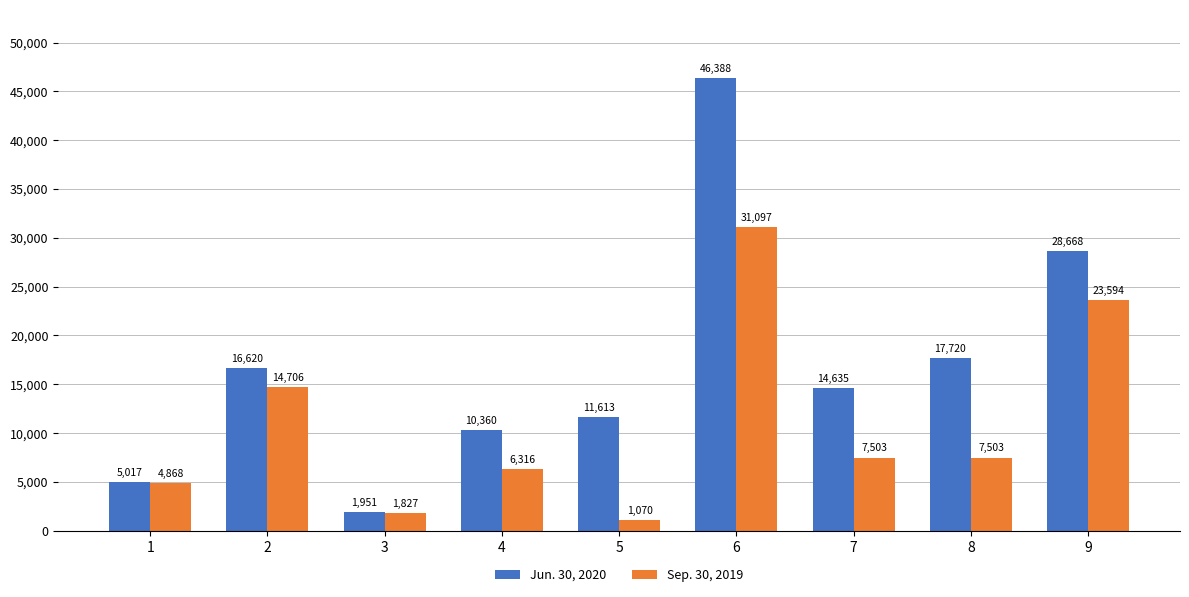

Where is Sep. 30, 2019 nearest to the value 16083?

2